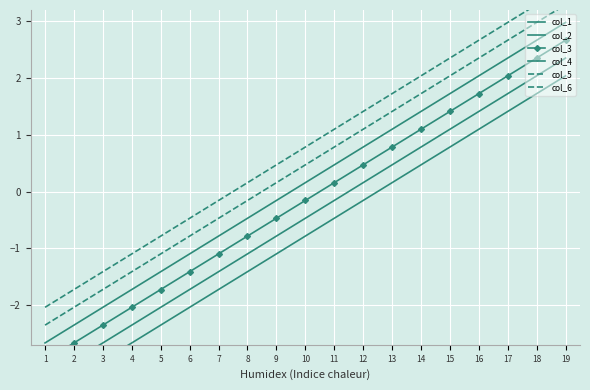

At 19, list the series in order from largest to smallest.

col_6, col_5, col_4, col_3, col_2, col_1